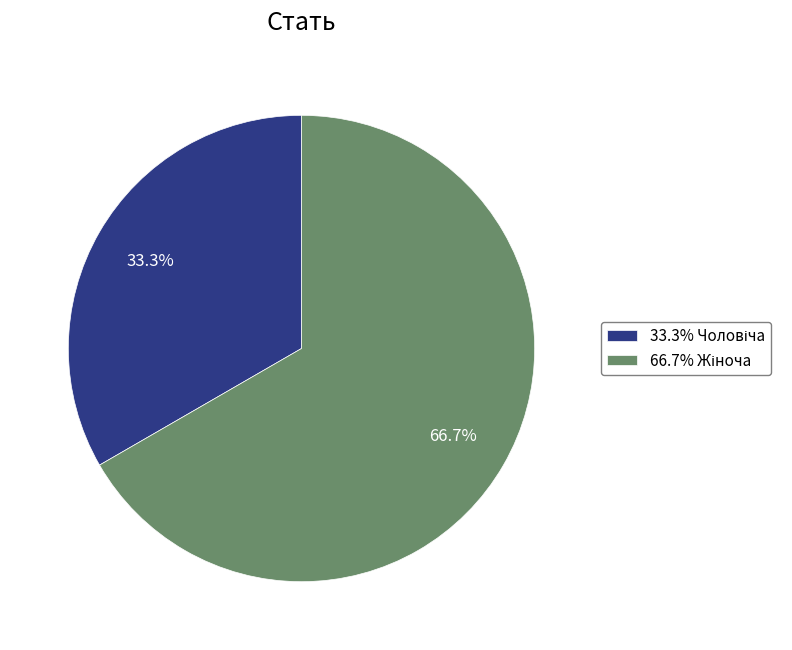

Is there a majority slice in this chart?

Yes